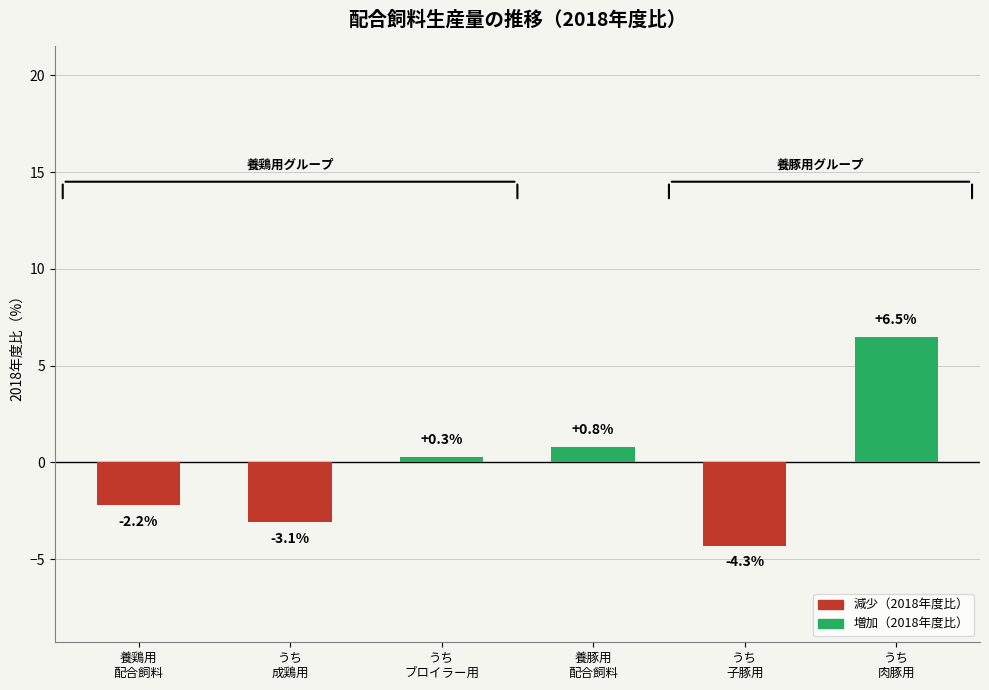

Does the chart contain stacked bars?

No